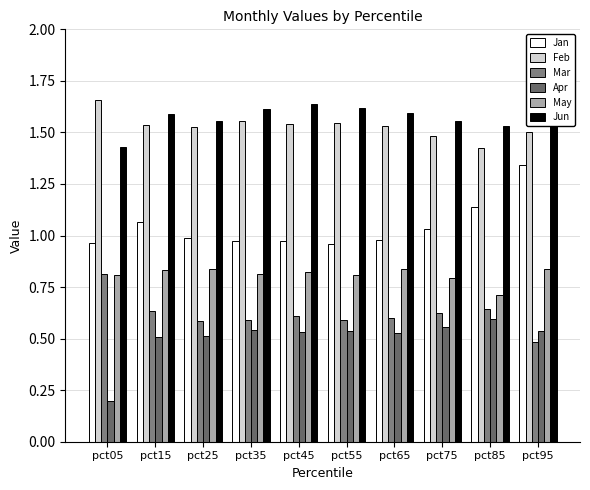

Rank the series at pct45 from highest to lowest value.

Jun, Feb, Jan, May, Mar, Apr